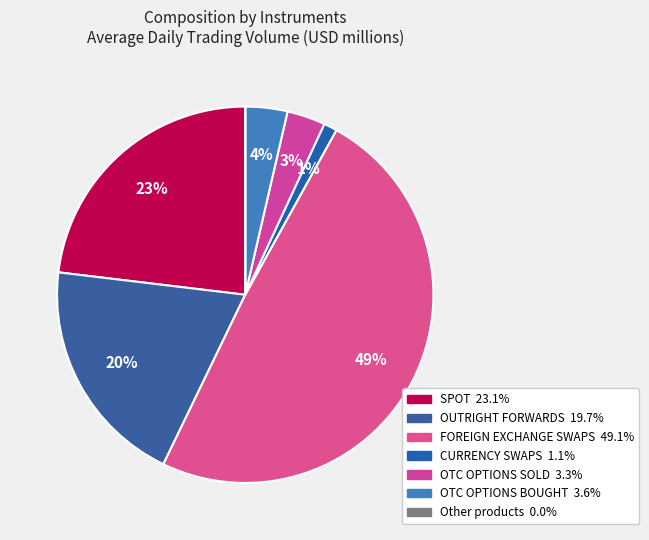

What is the smallest slice in the pie chart?

Other products